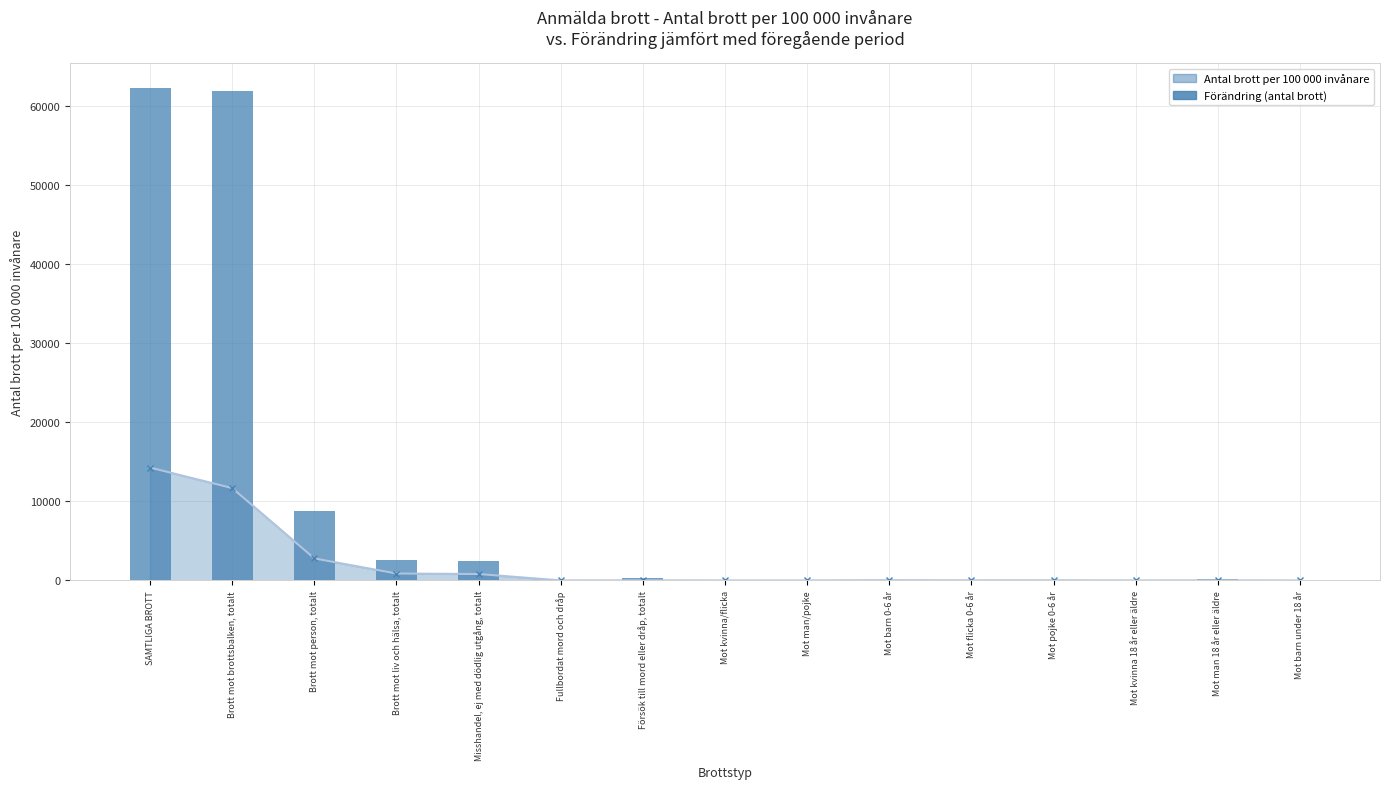

How many data points are above 89?

7